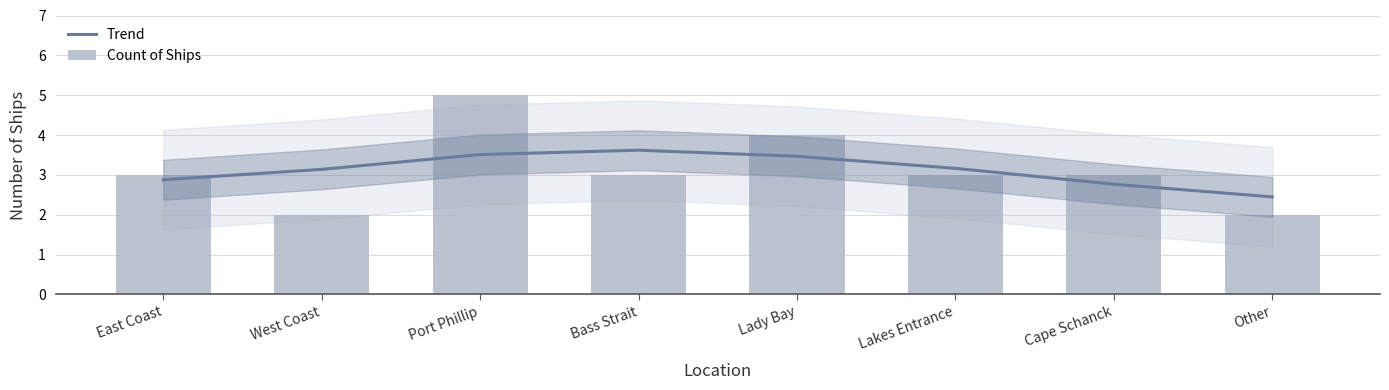

Where does the Trend series first go above 3?

West Coast